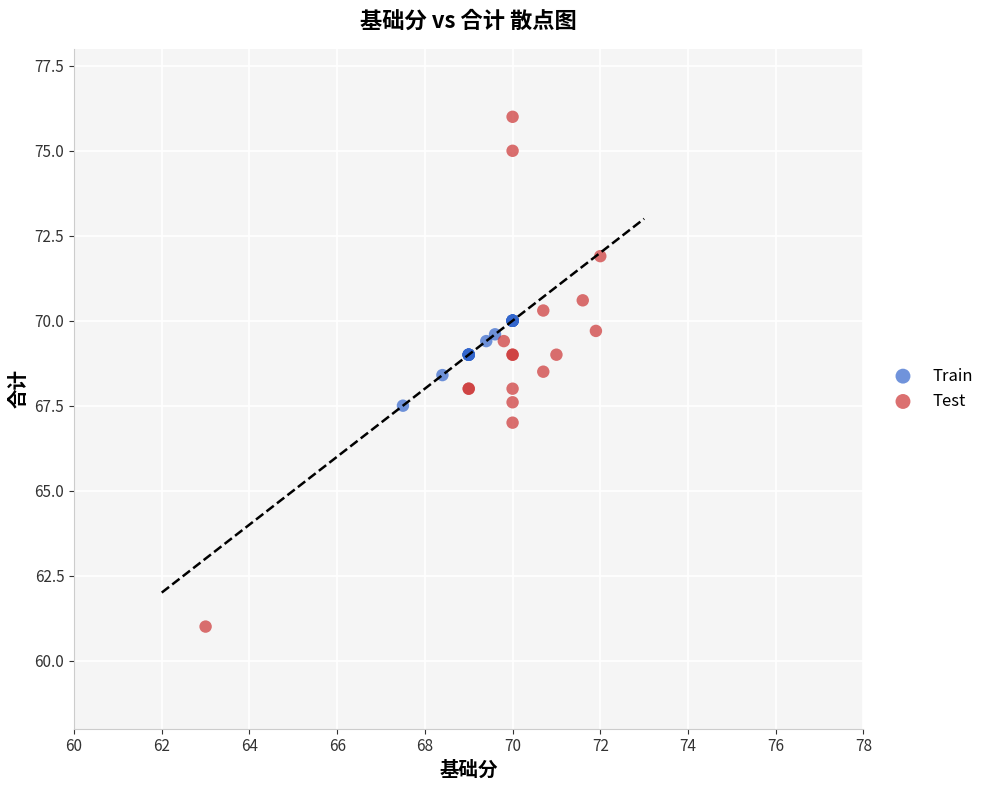

Which series has the widest spread of Y values?

Test